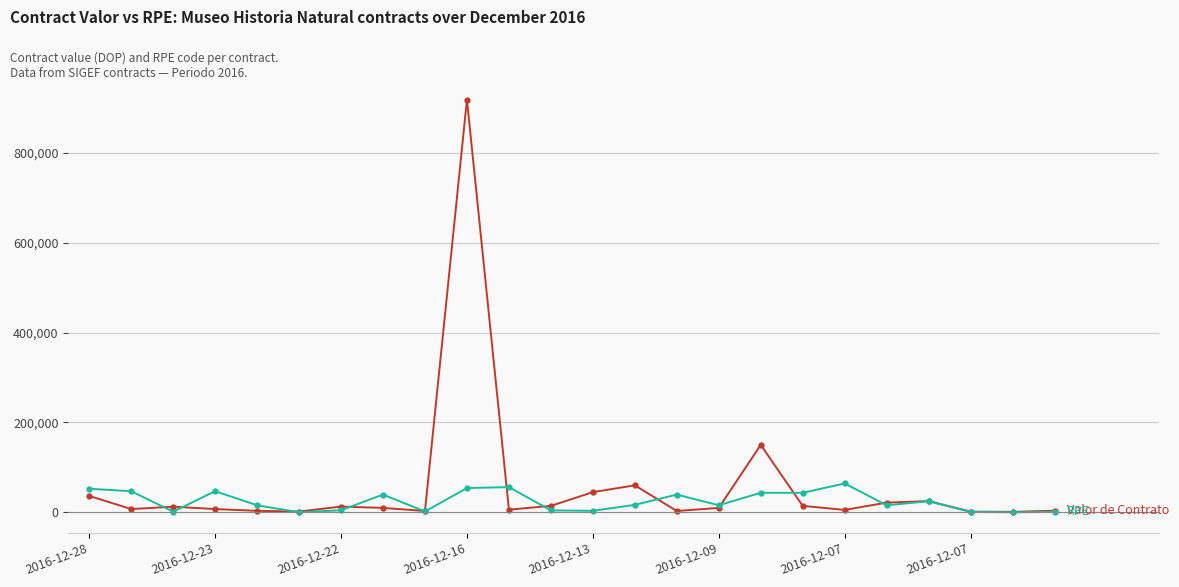

How many data points does each series have?

24